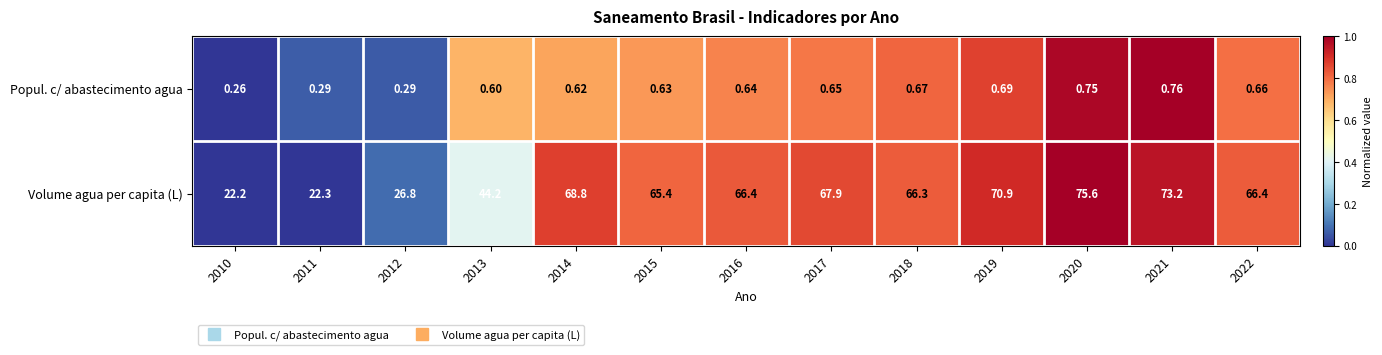

What is the total value across all series at 2015?

66.0